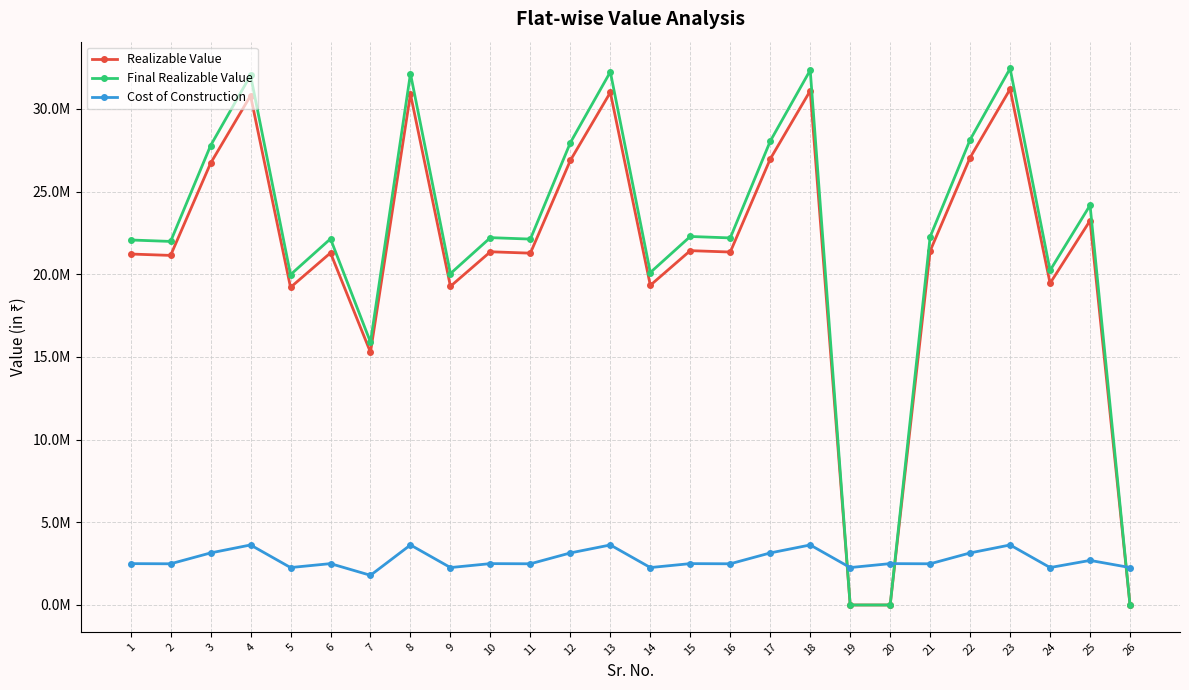

Where does the Cost of Construction series first go above 2501400?

3